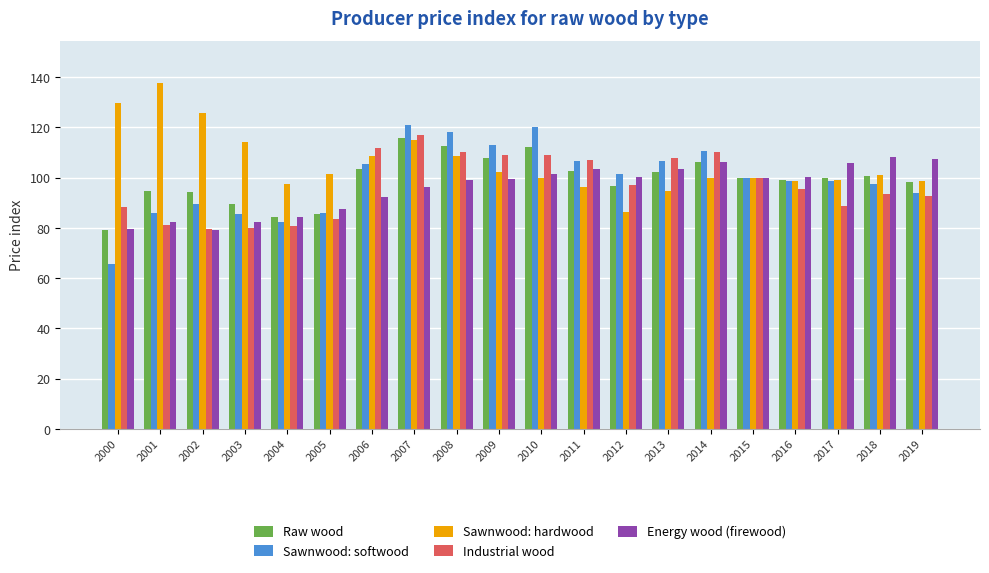

What is the approximate value of Energy wood (firewood) at 2011?

103.6